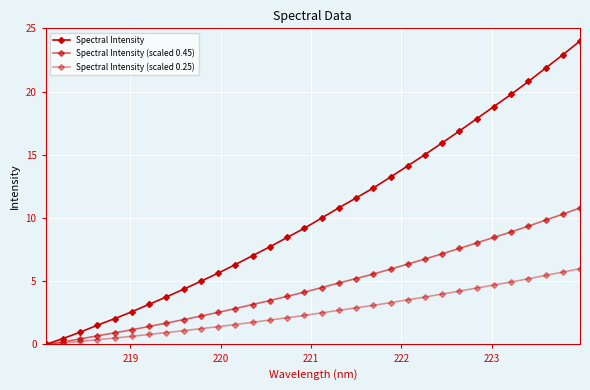

At how many categories does at least one series exceed 13?

12